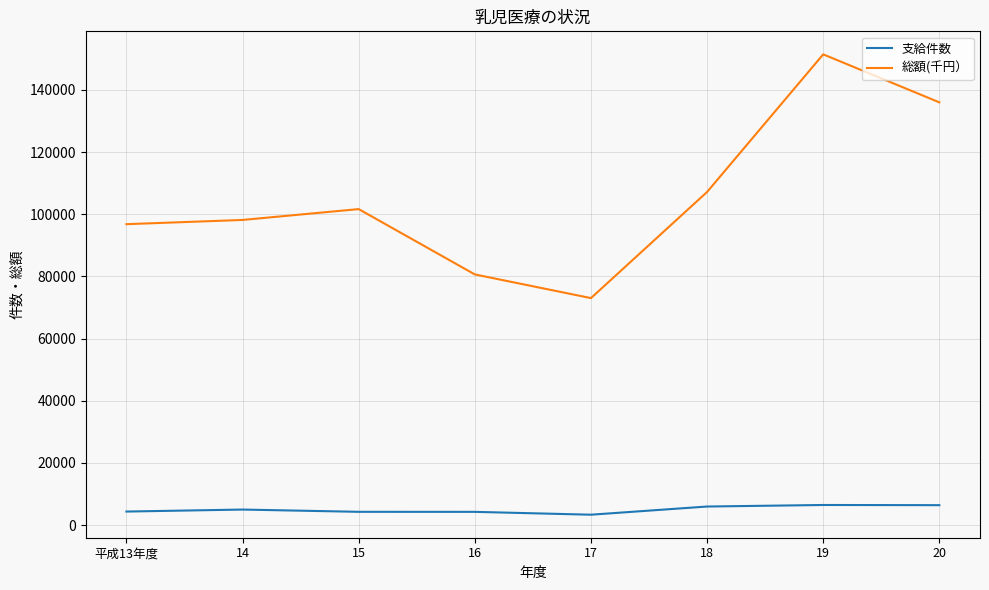

Is it true that 総額(千円） equals 107178 at 18?

True